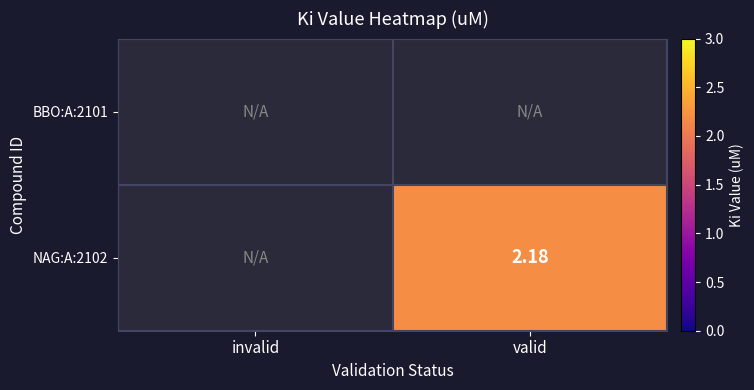

List the labels in order of NAG:A:2102 value, smallest first.

invalid, valid